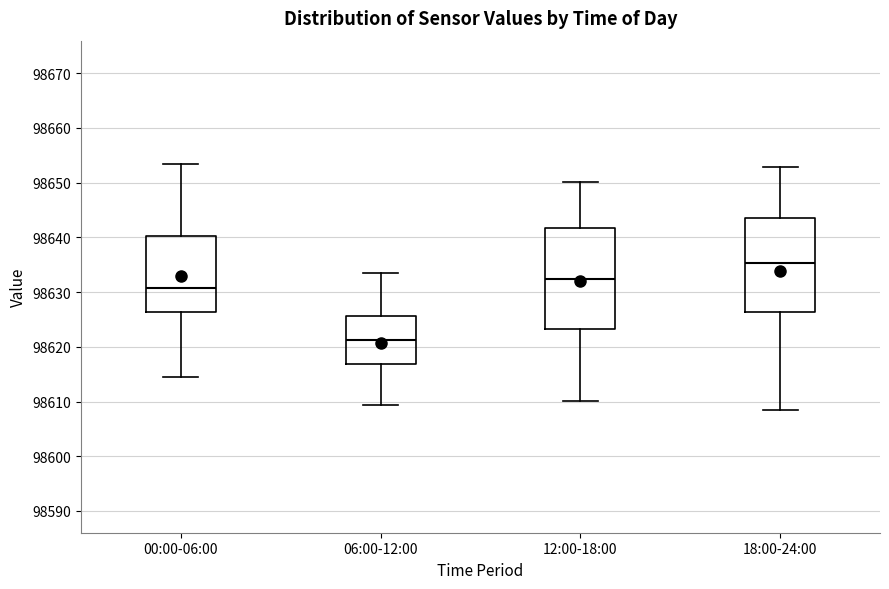

Which box has the highest median line?

18:00-24:00